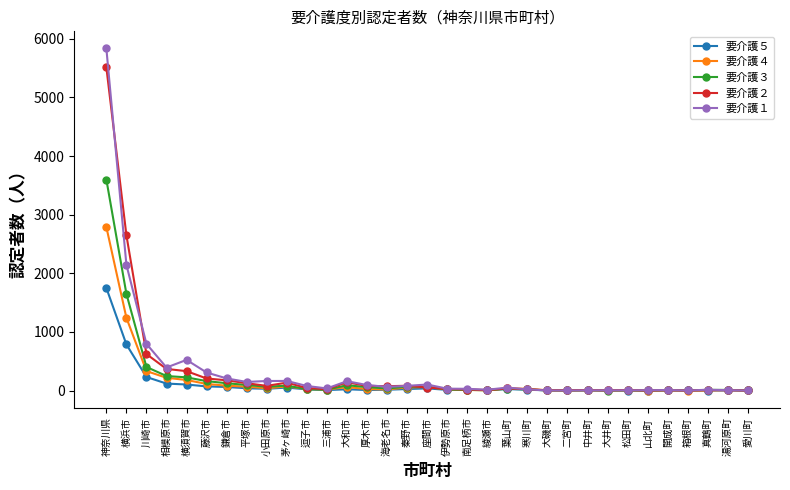

What is the spread (max minus min) of values at 大磯町?

3